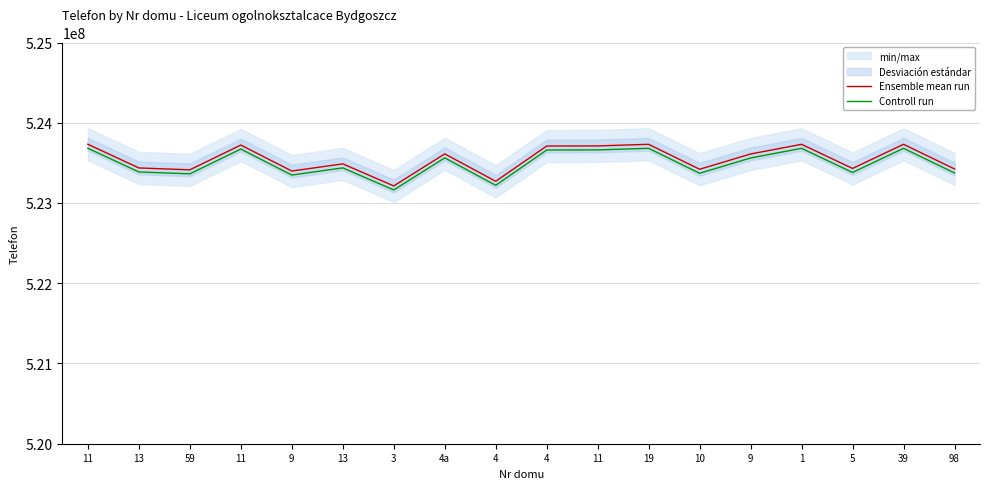

Reading left to right, what are all the values shown in this chart?

Ensemble mean run: 11=523731884	13=523436667	59=523413448	11=523722170	9=523398330	13=523487503	3=523212560	4a=523612214	4=523270371	4=523710057	11=523711326	19=523731239	10=523420411	9=523610885	1=523731131	5=523430550	39=523731465	98=523424291
Controll run: 11=523681884	13=523386667	59=523363448	11=523672170	9=523348330	13=523437503	3=523162560	4a=523562214	4=523220371	4=523660057	11=523661326	19=523681239	10=523370411	9=523560885	1=523681131	5=523380550	39=523681465	98=523374291